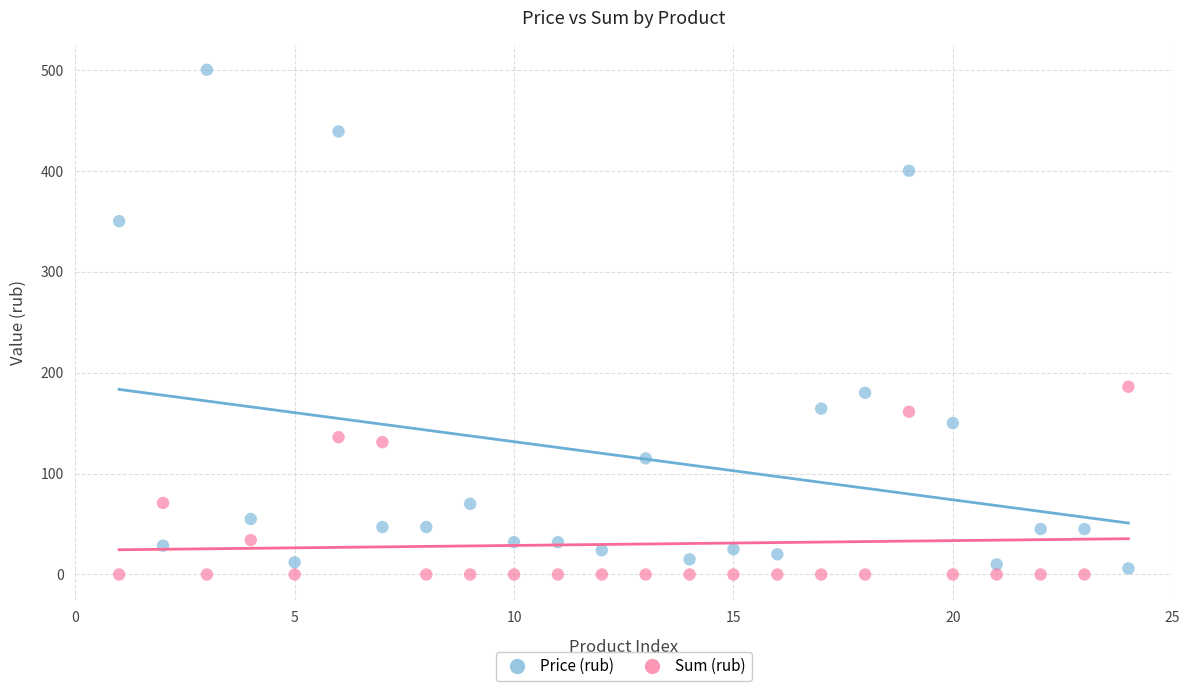

Which series has the largest Y range (max minus min)?

Price (rub)